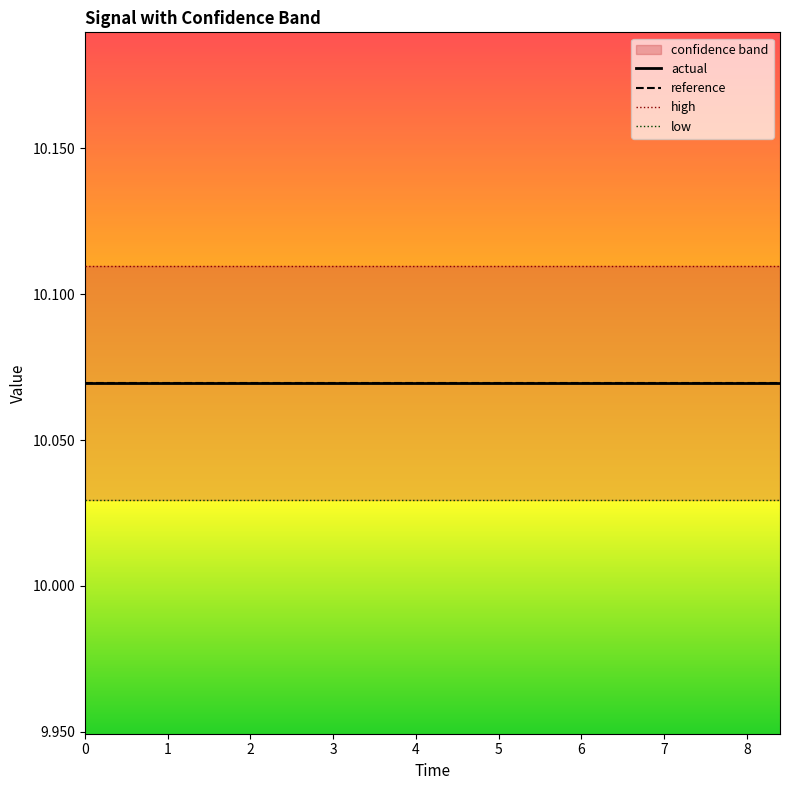

What is the average value of the actual series?

10.1